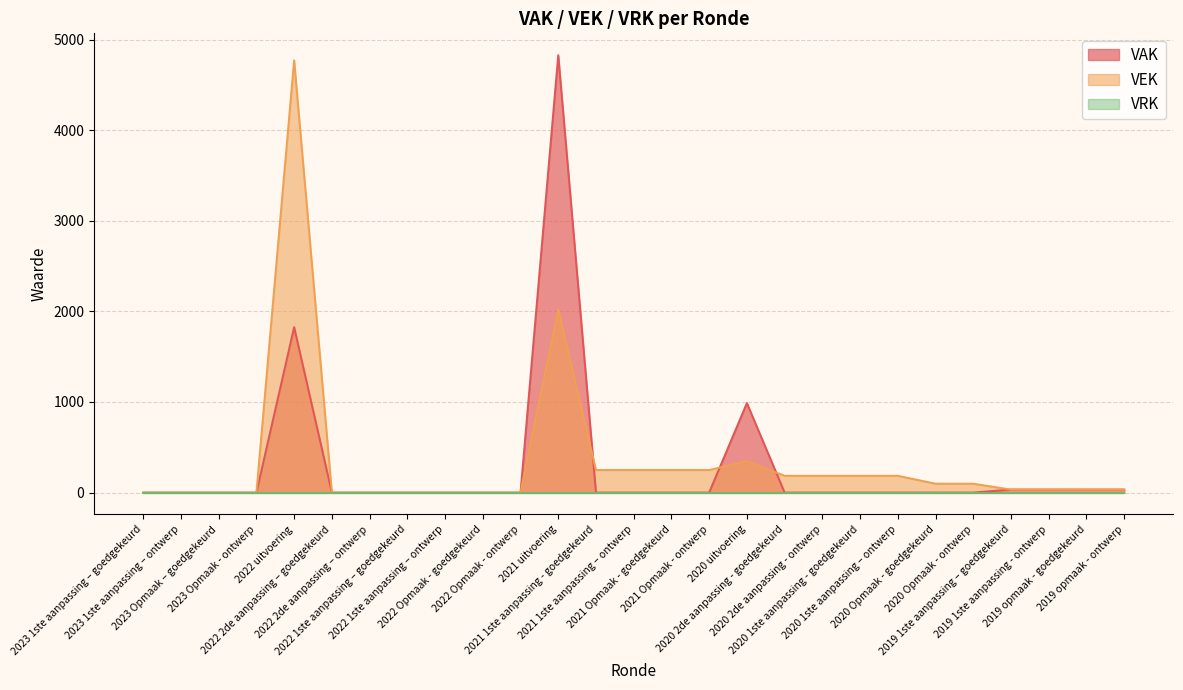

What is the maximum value shown in the chart?

4828